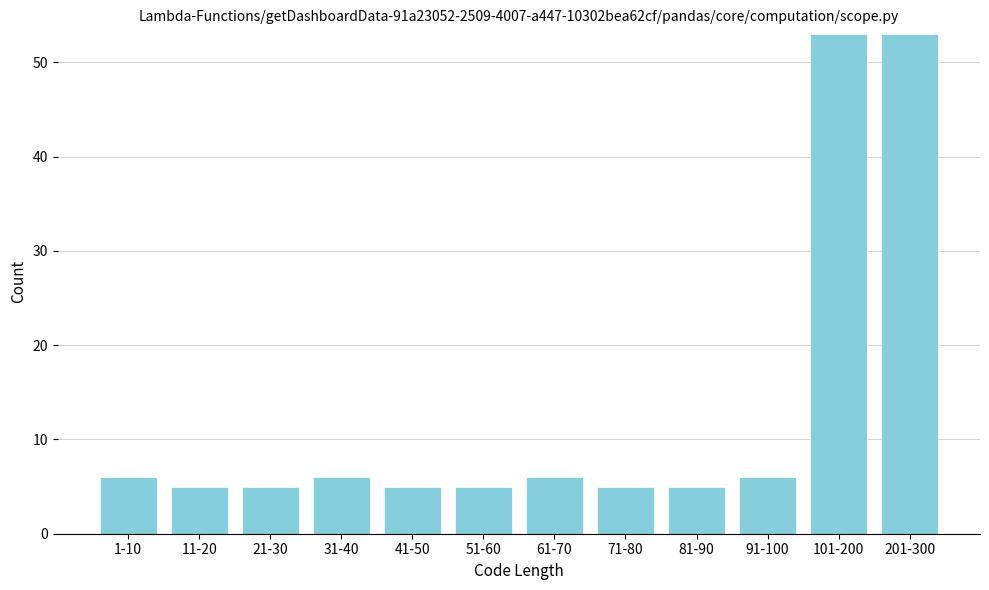

Reading left to right, extract all data points from this chart.

1-10=6	11-20=5	21-30=5	31-40=6	41-50=5	51-60=5	61-70=6	71-80=5	81-90=5	91-100=6	101-200=53	201-300=53